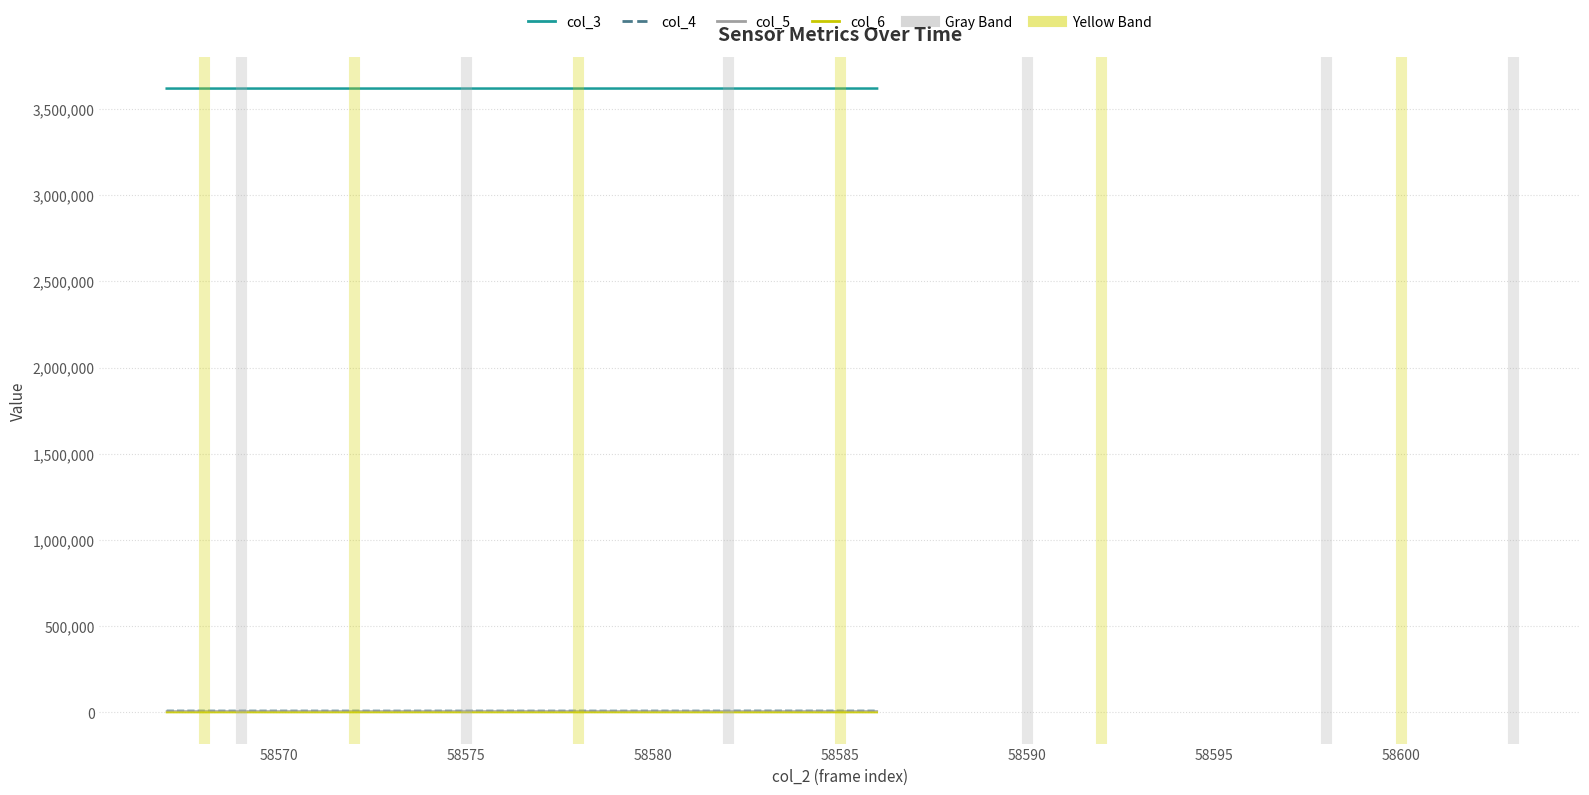

True or false: col_5 and col_3 cross at least once.

False